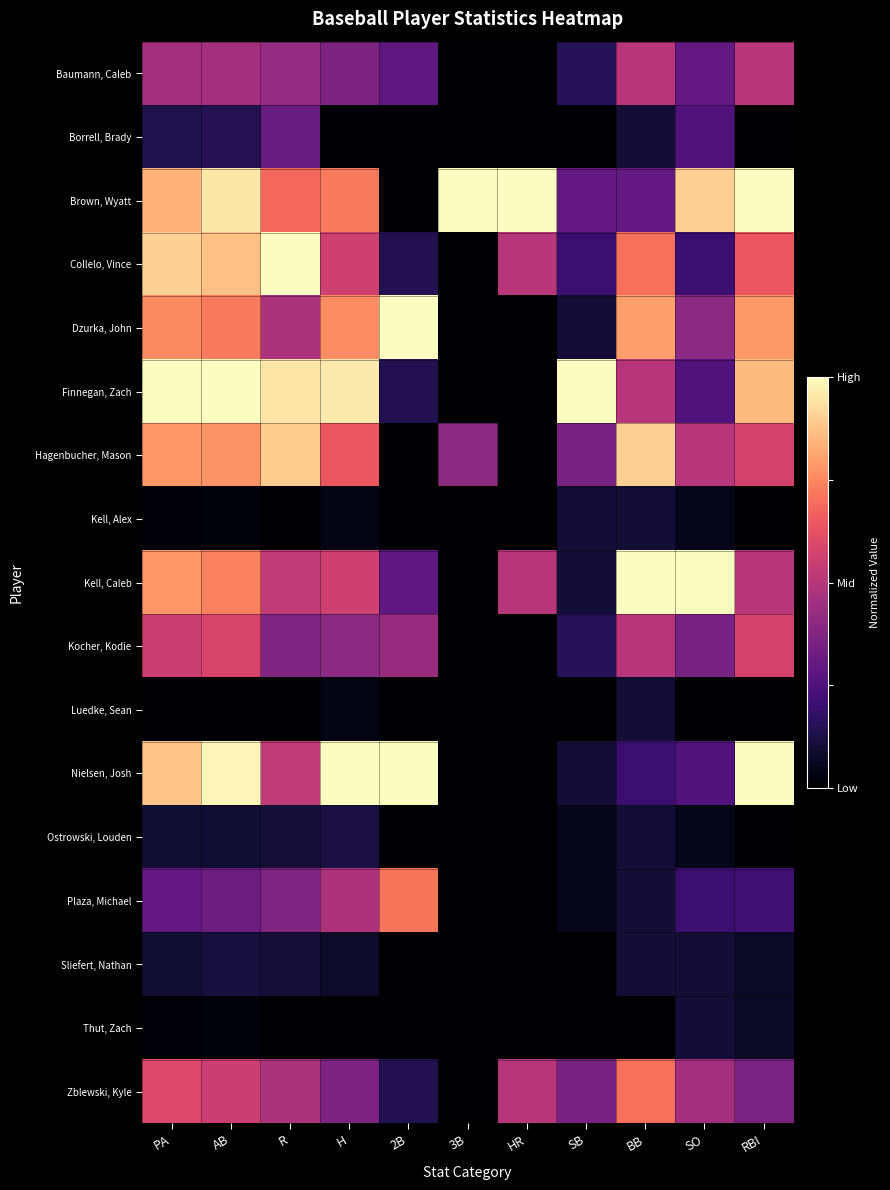

Reading right to left, what are all the values shown in this chart?

Baumann, Caleb: RBI=0.5	SO=0.3	BB=0.5	SB=0.1	HR=0.0	3B=0.0	2B=0.3	H=0.4	R=0.4	AB=0.5	PA=0.5
Borrell, Brady: RBI=0.0	SO=0.2	BB=0.1	SB=0.0	HR=0.0	3B=0.0	2B=0.0	H=0.0	R=0.3	AB=0.1	PA=0.1
Brown, Wyatt: RBI=1.0	SO=0.9	BB=0.3	SB=0.3	HR=1.0	3B=1.0	2B=0.0	H=0.7	R=0.7	AB=1.0	PA=0.8
Collelo, Vince: RBI=0.6	SO=0.2	BB=0.7	SB=0.2	HR=0.5	3B=0.0	2B=0.1	H=0.6	R=1.0	AB=0.9	PA=0.9
Dzurka, John: RBI=0.8	SO=0.4	BB=0.8	SB=0.1	HR=0.0	3B=0.0	2B=1.0	H=0.8	R=0.5	AB=0.7	PA=0.8
Finnegan, Zach: RBI=0.9	SO=0.2	BB=0.5	SB=1.0	HR=0.0	3B=0.0	2B=0.1	H=1.0	R=0.9	AB=1.0	PA=1.0
Hagenbucher, Mason: RBI=0.6	SO=0.5	BB=0.9	SB=0.3	HR=0.0	3B=0.4	2B=0.0	H=0.6	R=0.9	AB=0.8	PA=0.8
Kell, Alex: RBI=0.0	SO=0.1	BB=0.1	SB=0.1	HR=0.0	3B=0.0	2B=0.0	H=0.0	R=0.0	AB=0.0	PA=0.0
Kell, Caleb: RBI=0.5	SO=1.0	BB=1.0	SB=0.1	HR=0.5	3B=0.0	2B=0.3	H=0.6	R=0.5	AB=0.7	PA=0.8
Kocher, Kodie: RBI=0.6	SO=0.3	BB=0.5	SB=0.1	HR=0.0	3B=0.0	2B=0.4	H=0.4	R=0.4	AB=0.6	PA=0.6
Luedke, Sean: RBI=0.0	SO=0.0	BB=0.1	SB=0.0	HR=0.0	3B=0.0	2B=0.0	H=0.0	R=0.0	AB=0.0	PA=0.0
Nielsen, Josh: RBI=1.0	SO=0.2	BB=0.2	SB=0.1	HR=0.0	3B=0.0	2B=1.0	H=1.0	R=0.5	AB=1.0	PA=0.9
Ostrowski, Louden: RBI=0.0	SO=0.1	BB=0.1	SB=0.1	HR=0.0	3B=0.0	2B=0.0	H=0.1	R=0.1	AB=0.1	PA=0.1
Plaza, Michael: RBI=0.2	SO=0.2	BB=0.1	SB=0.1	HR=0.0	3B=0.0	2B=0.7	H=0.5	R=0.4	AB=0.3	PA=0.3
Sliefert, Nathan: RBI=0.1	SO=0.1	BB=0.1	SB=0.0	HR=0.0	3B=0.0	2B=0.0	H=0.1	R=0.1	AB=0.1	PA=0.1
Thut, Zach: RBI=0.1	SO=0.1	BB=0.0	SB=0.0	HR=0.0	3B=0.0	2B=0.0	H=0.0	R=0.0	AB=0.0	PA=0.0
Zblewski, Kyle: RBI=0.4	SO=0.5	BB=0.7	SB=0.3	HR=0.5	3B=0.0	2B=0.1	H=0.4	R=0.5	AB=0.5	PA=0.6